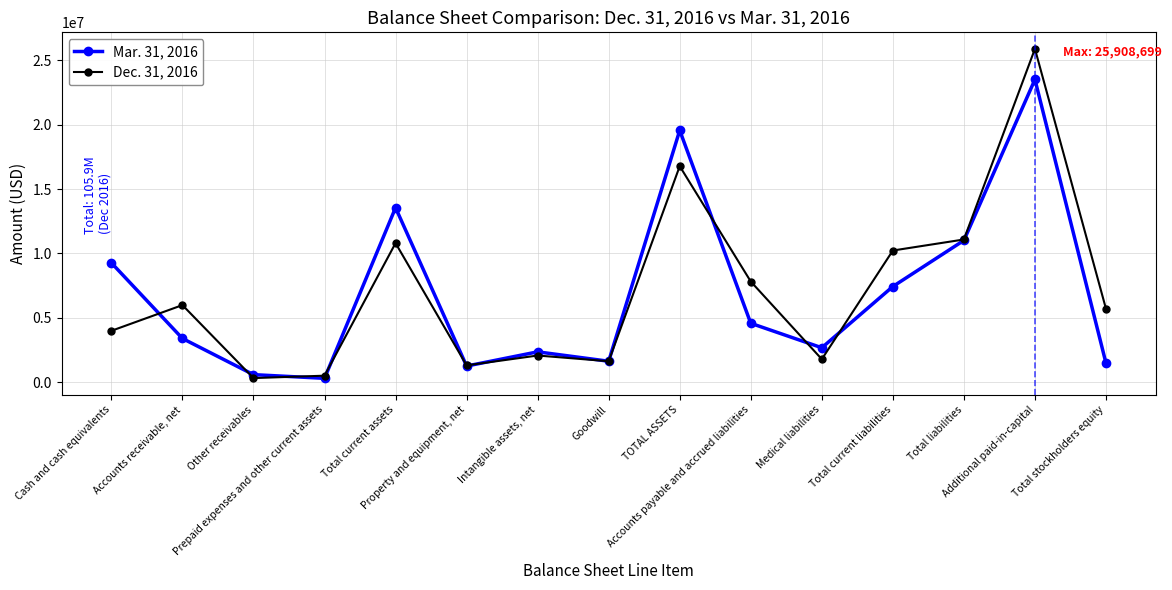

Reading right to left, transcribe all the data shown in this chart.

Mar. 31, 2016: Total stockholders equity=1473508	Additional paid-in-capital=23524517	Total liabilities=11015247	Total current liabilities=7431780	Medical liabilities=2670709	Accounts payable and accrued liabilities=4572307	TOTAL ASSETS=19566533	Goodwill=1622483	Intangible assets, net=2353212	Property and equipment, net=1247973	Total current assets=13558497	Prepaid expenses and other current assets=293828	Other receivables=581213	Accounts receivable, net=3392941	Cash and cash equivalents=9270010
Dec. 31, 2016: Total stockholders equity=5697610	Additional paid-in-capital=25908699	Total liabilities=11086950	Total current liabilities=10229123	Medical liabilities=1781208	Accounts payable and accrued liabilities=7819384	TOTAL ASSETS=16784560	Goodwill=1622483	Intangible assets, net=2067737	Property and equipment, net=1301914	Total current assets=10805439	Prepaid expenses and other current assets=499150	Other receivables=313507	Accounts receivable, net=5985903	Cash and cash equivalents=3988565